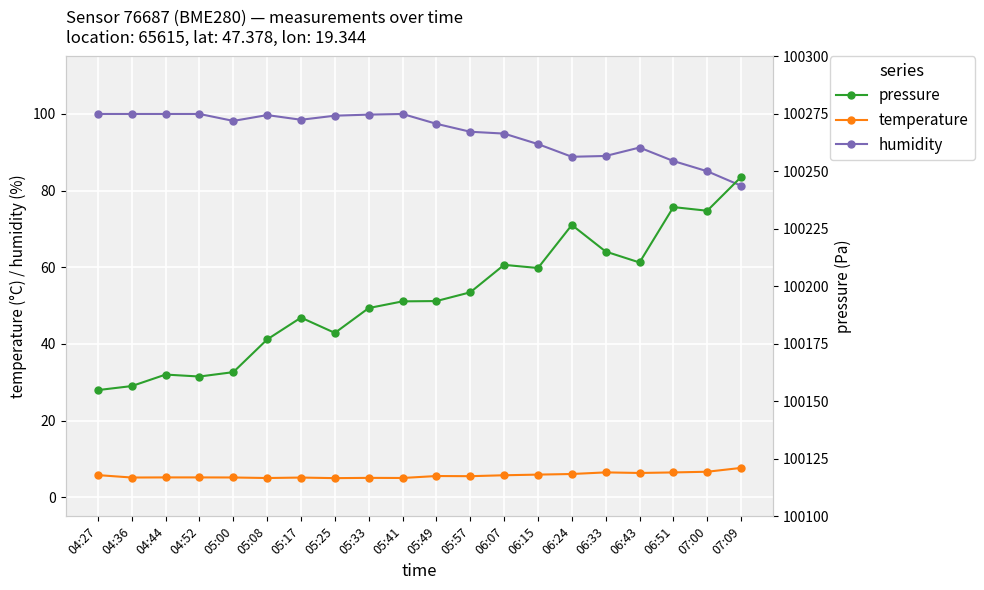

At which category is the sum across all series the highest?

07:09